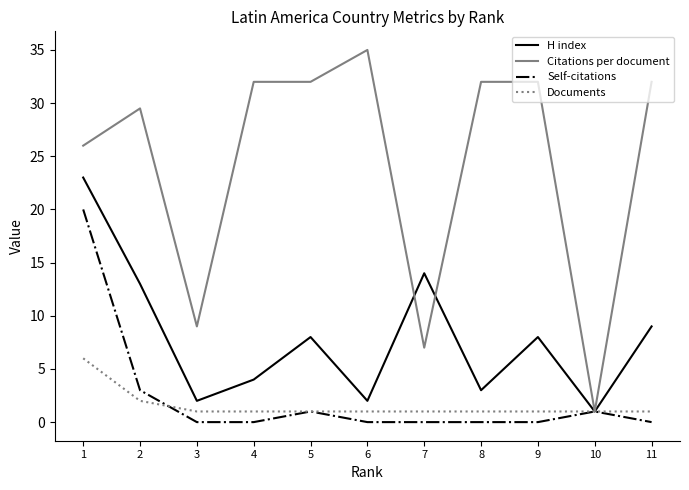

True or false: H index has more than 0 interior local peaks.

True